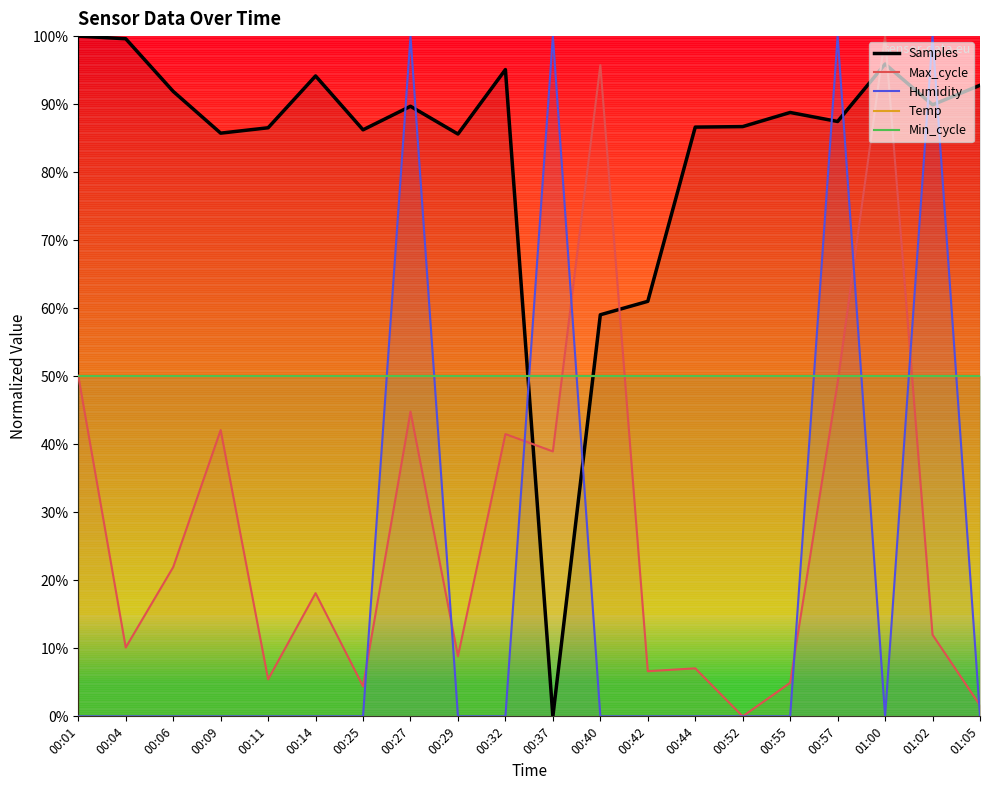

What is the label of the 20th point from the right?

00:01